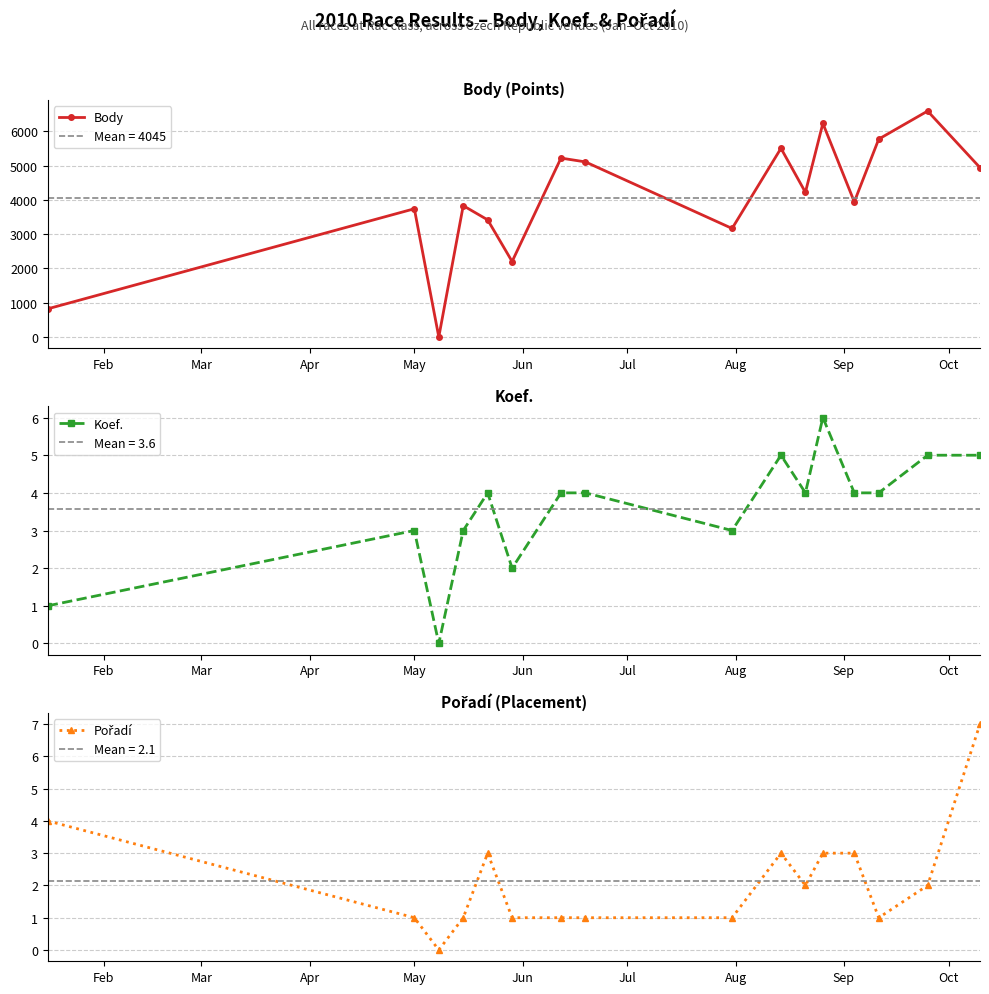

How many interior local valleys does the Body series have?

5